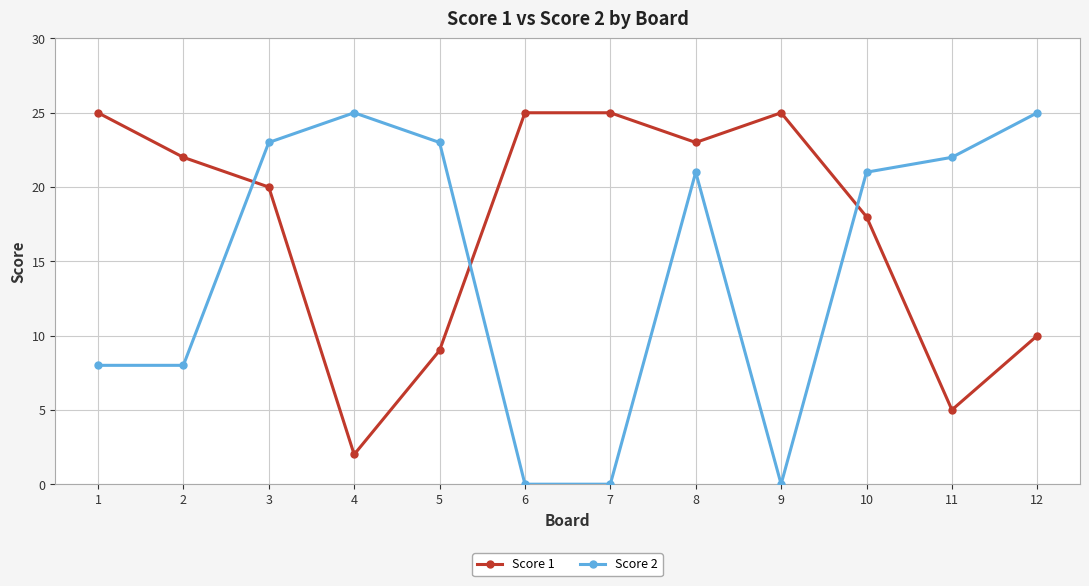

At how many categories does at least one series exceed 6?

12